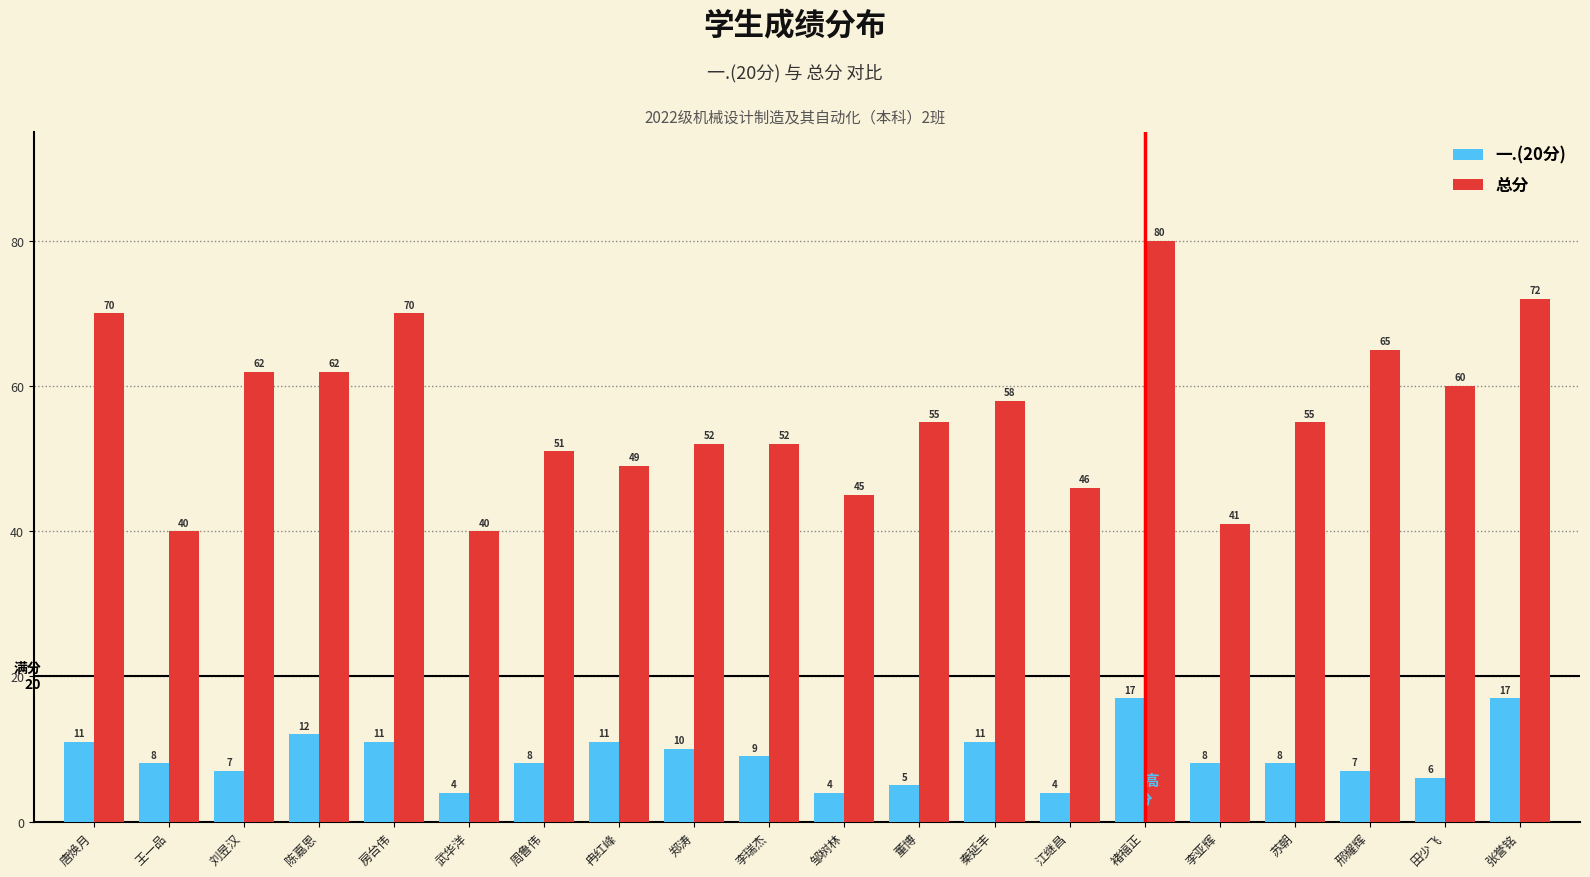

What position from the right is 董博?

9